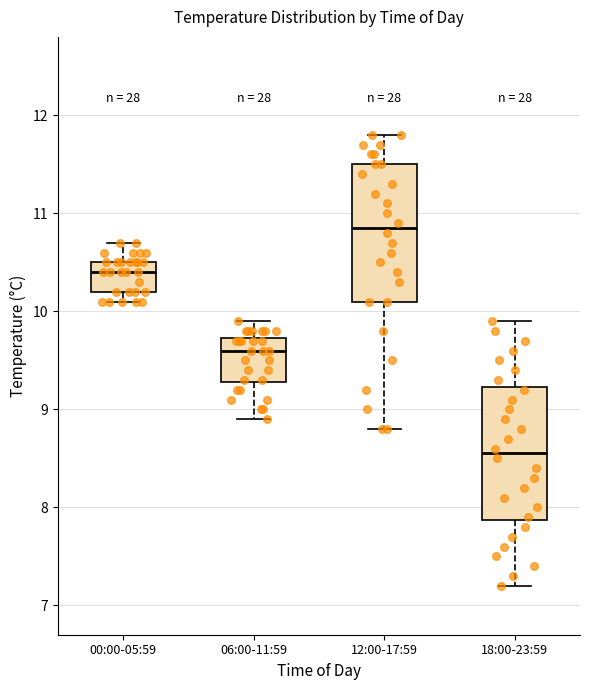

Reading left to right, transcribe this box plot: for each box, give where its median line is, the range the box spans, and where its two whiskers end, as read against the y-axis. The values are not printed on the chart, so give them approximately, as read against the axis.

00:00-05:59: median 10.4, box 10.2 to 10.5, whiskers 10.1 to 10.7
06:00-11:59: median 9.6, box 9.3 to 9.7, whiskers 8.9 to 9.9
12:00-17:59: median 10.9, box 10.1 to 11.5, whiskers 8.8 to 11.8
18:00-23:59: median 8.6, box 7.9 to 9.2, whiskers 7.2 to 9.9